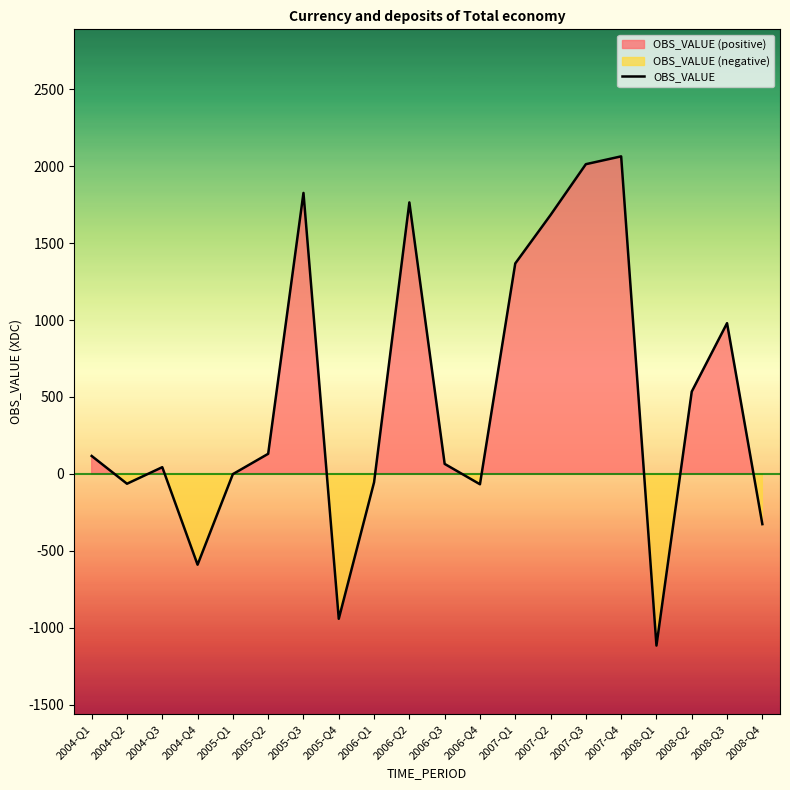

Is it true that the value at 2006-Q1 is -54.5?

True